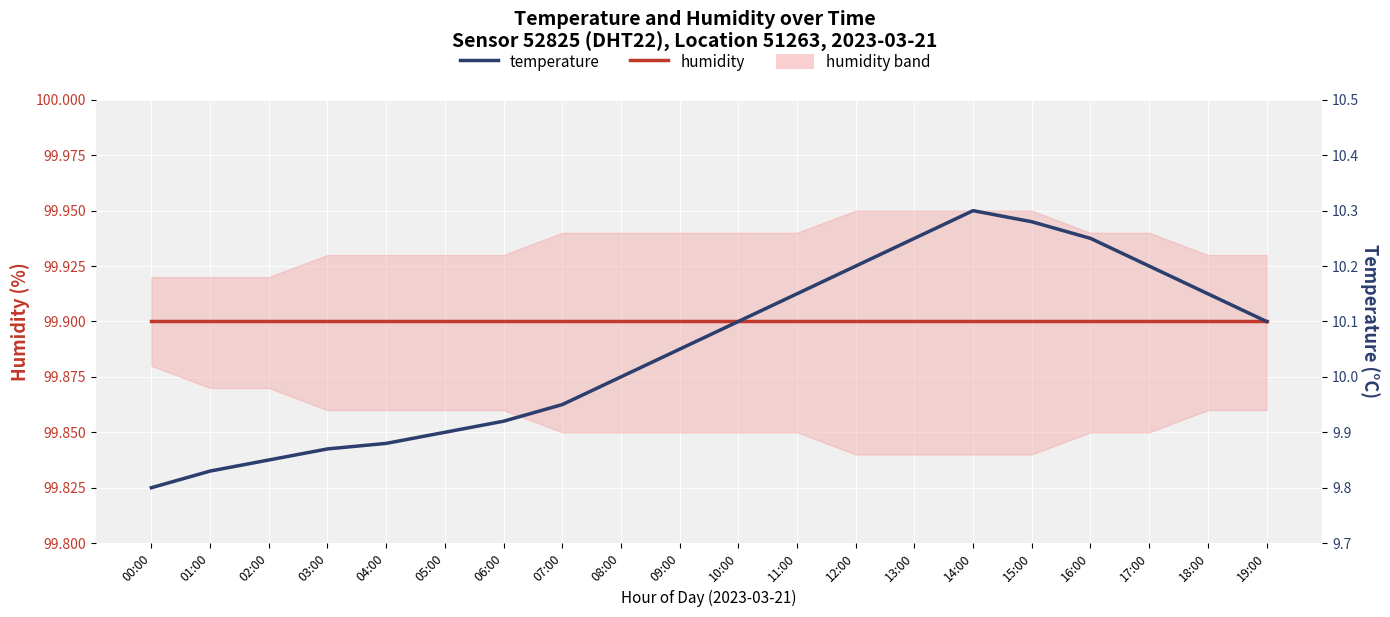

Which series has the largest range (max minus min)?

temperature